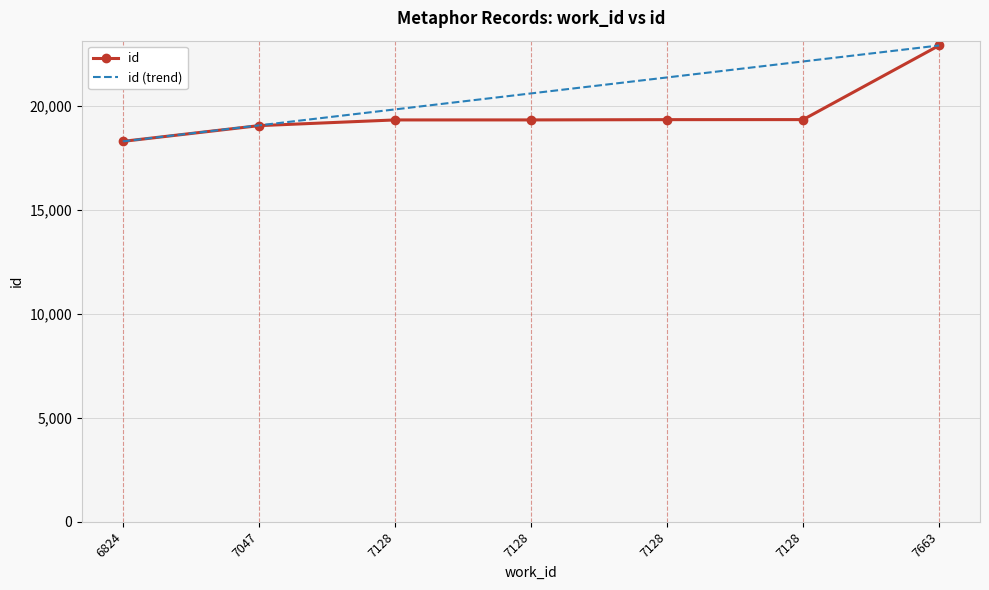

True or false: id (trend) and id cross at least once.

False